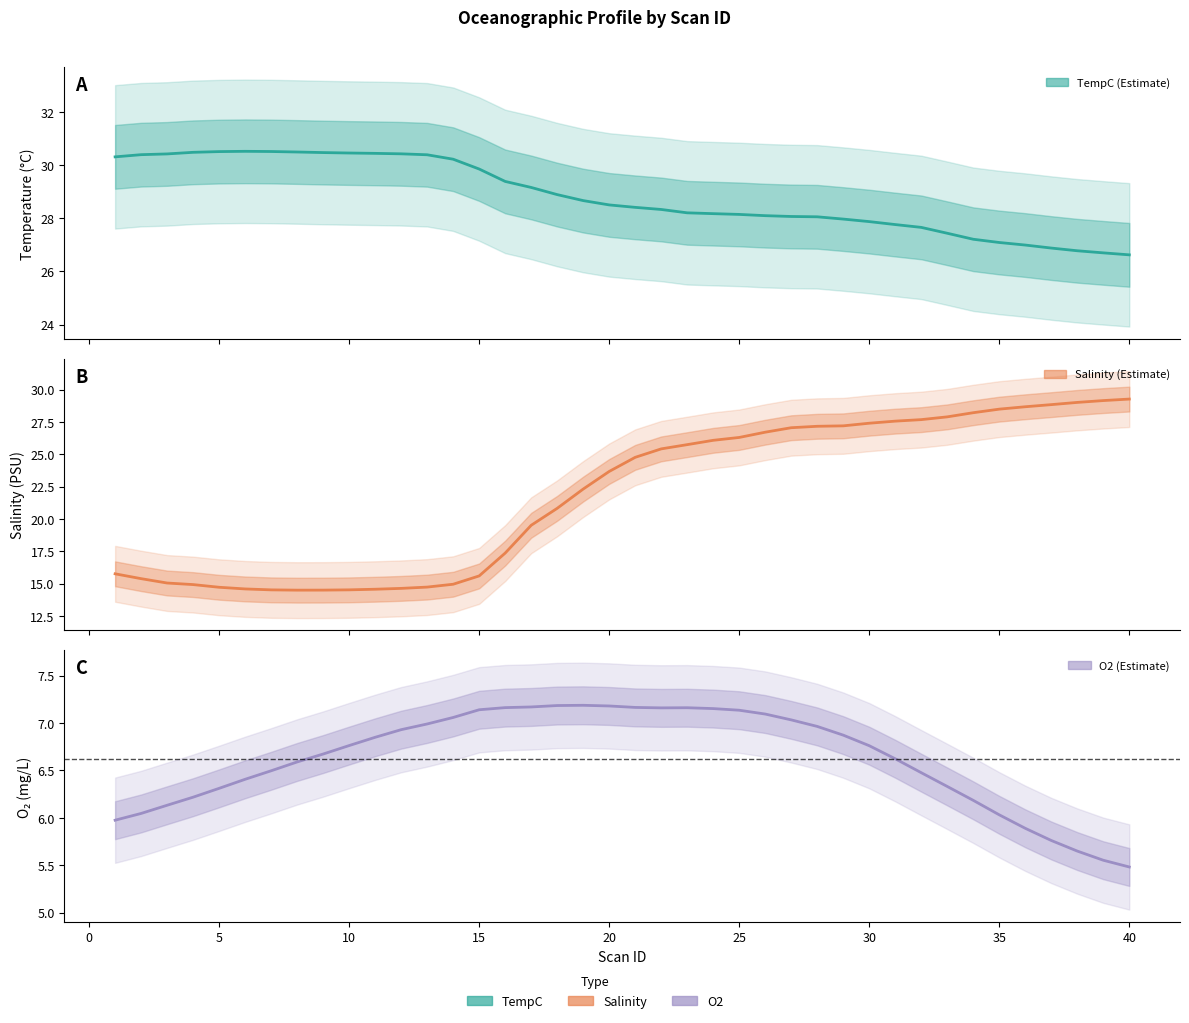

How many data points in Salinity are less than 24?

20